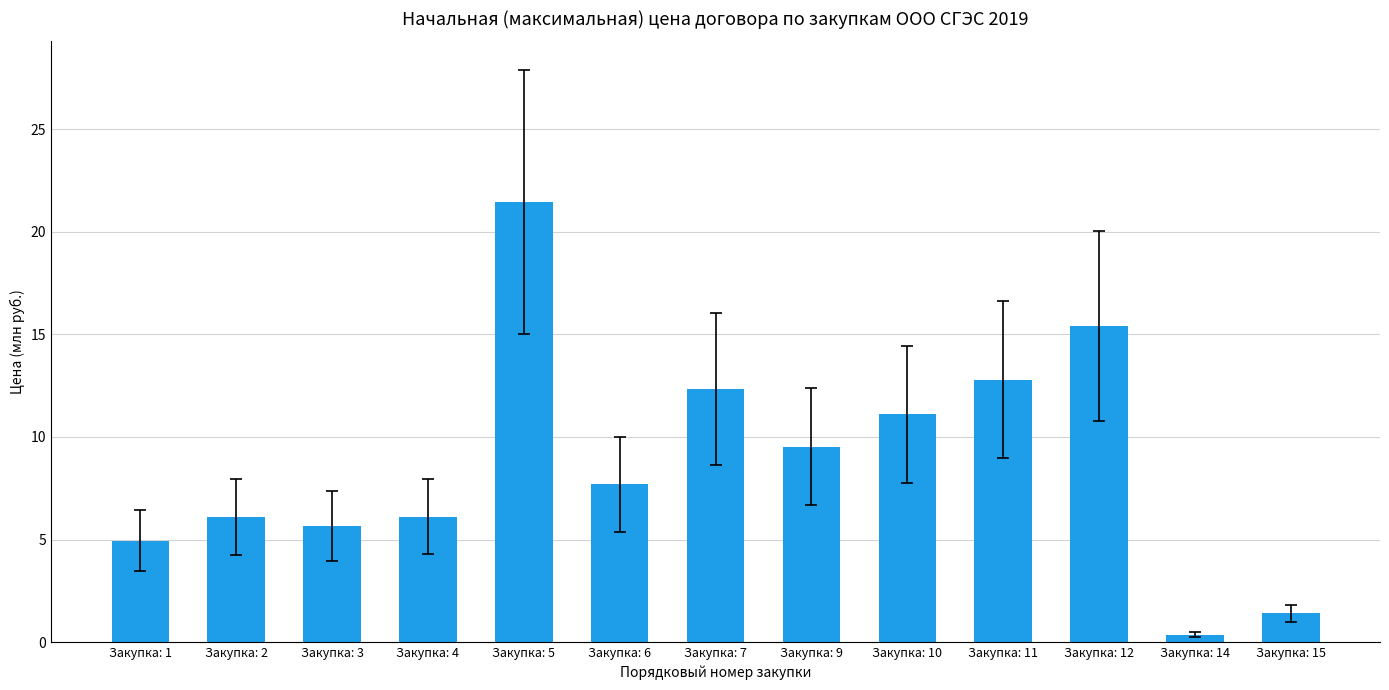

Count the number of categories in the chart.

13